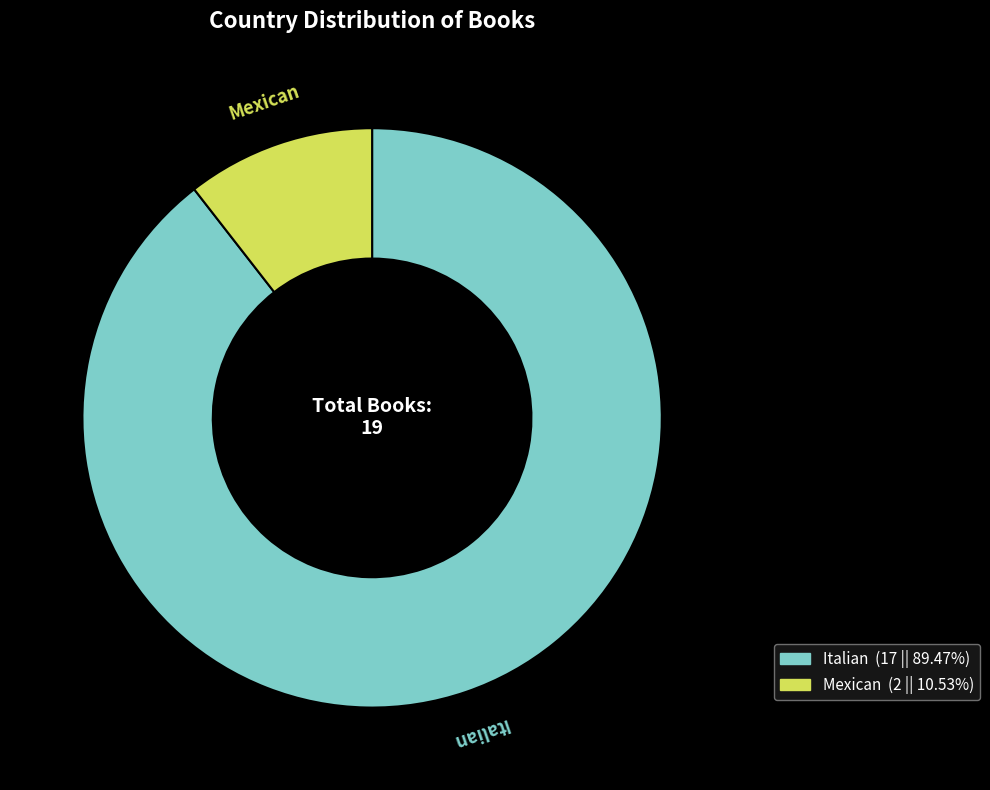

The Mexican slice represents 19% of the pie. True or false?

False